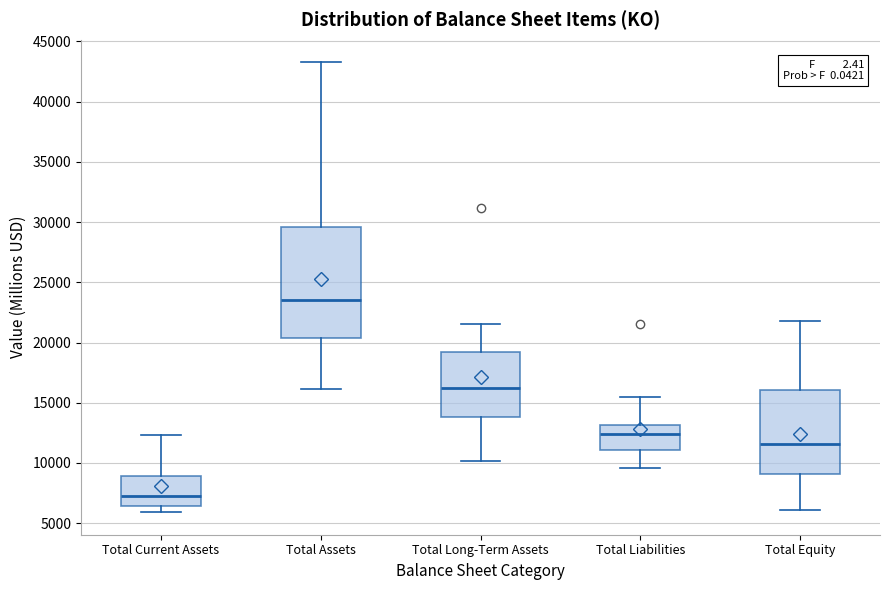

Reading left to right, transcribe this box plot: for each box, give where its median line is, the range the box spans, and where its two whiskers end, as read against the y-axis. The values are not printed on the chart, so give them approximately, as read against the axis.

Total Current Assets: median 7500, box 6500 to 9000, whiskers 6000 to 12500
Total Assets: median 23500, box 20500 to 29500, whiskers 16000 to 43500
Total Long-Term Assets: median 16000, box 14000 to 19000, whiskers 10000 to 21500
Total Liabilities: median 12500, box 11000 to 13000, whiskers 9500 to 15500
Total Equity: median 11500, box 9000 to 16000, whiskers 6000 to 21500